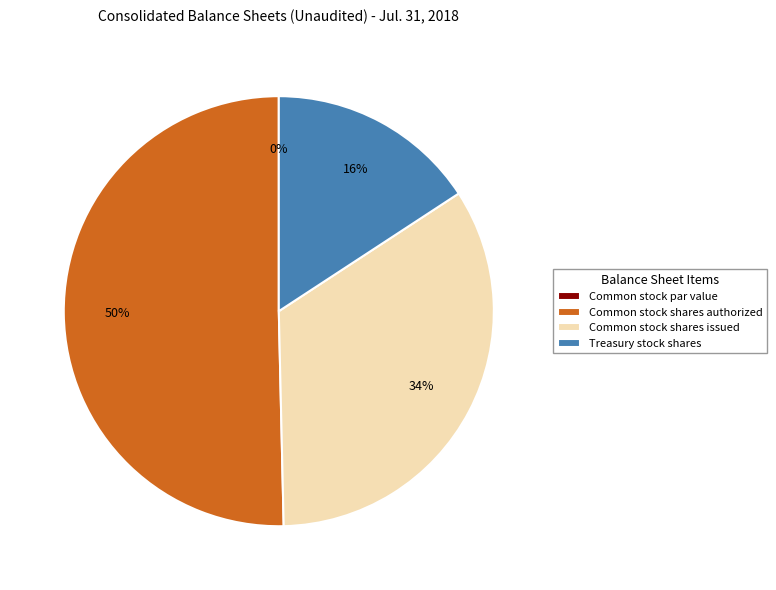

What percentage is the Common stock shares issued slice, to the nearest percent?

34%